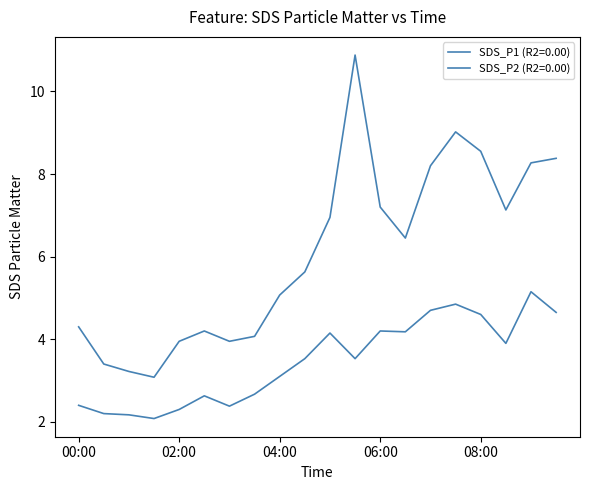

How many lines are shown in the chart?

2